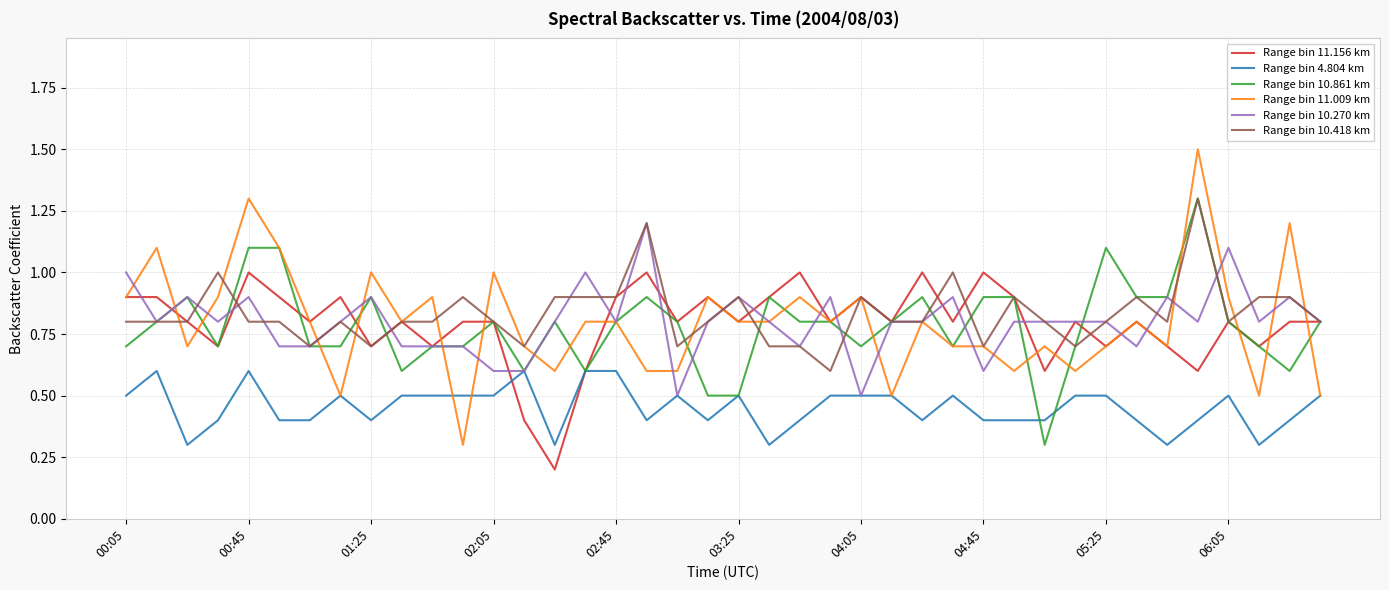

Which series has the largest range (max minus min)?

Range bin 11.009 km